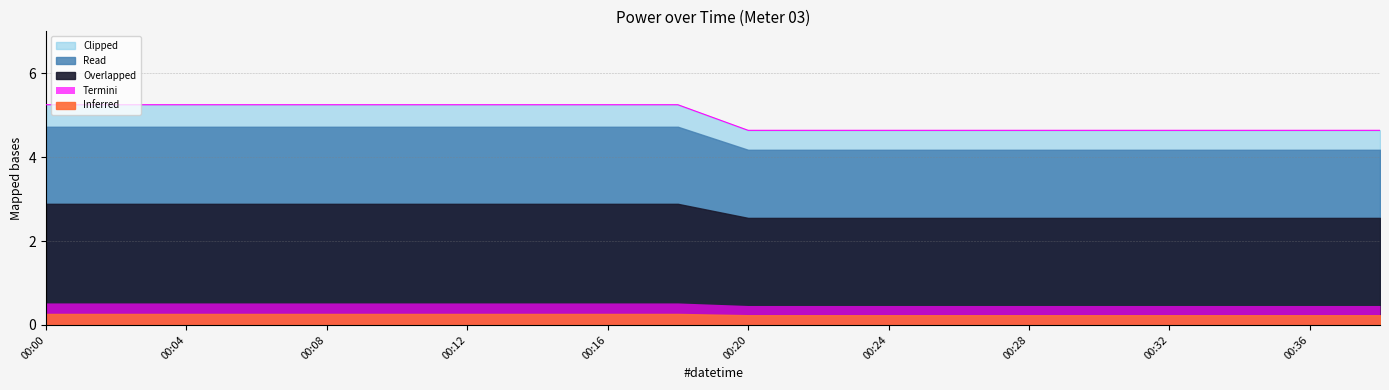

What is the value of the 17th point from the left?

4.6